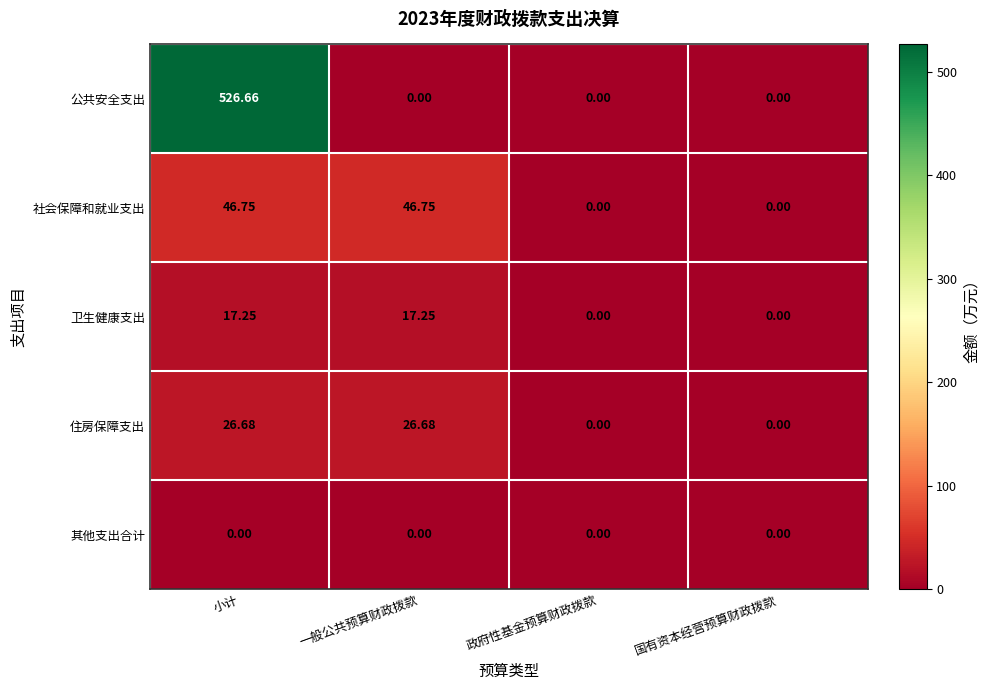

Which series has the largest total across all categories?

公共安全支出